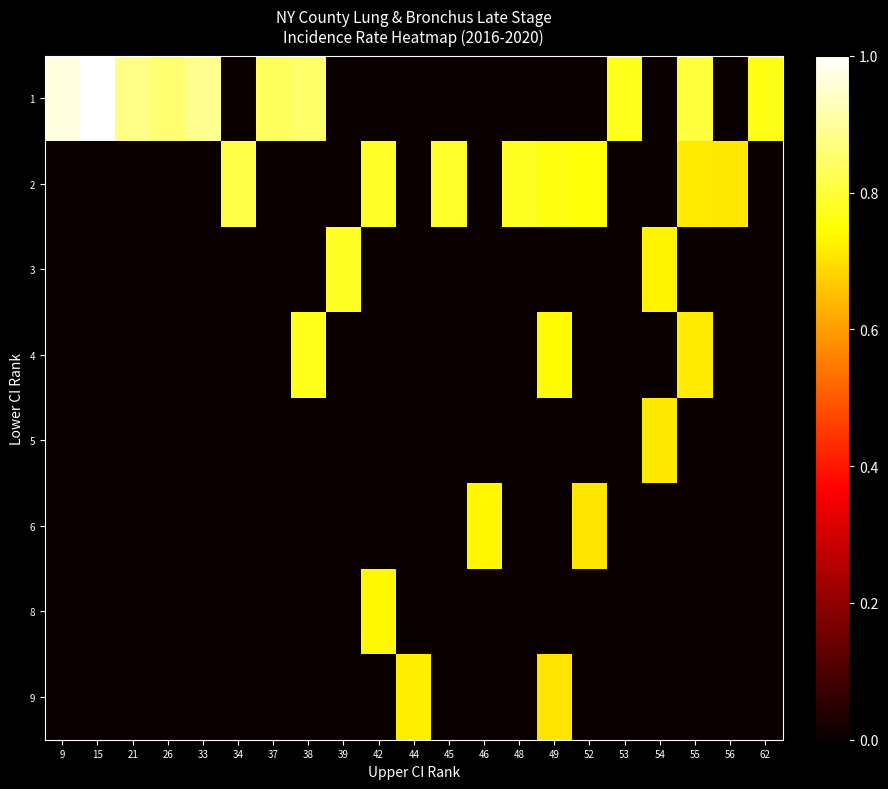

Which series has the largest total across all categories?

1